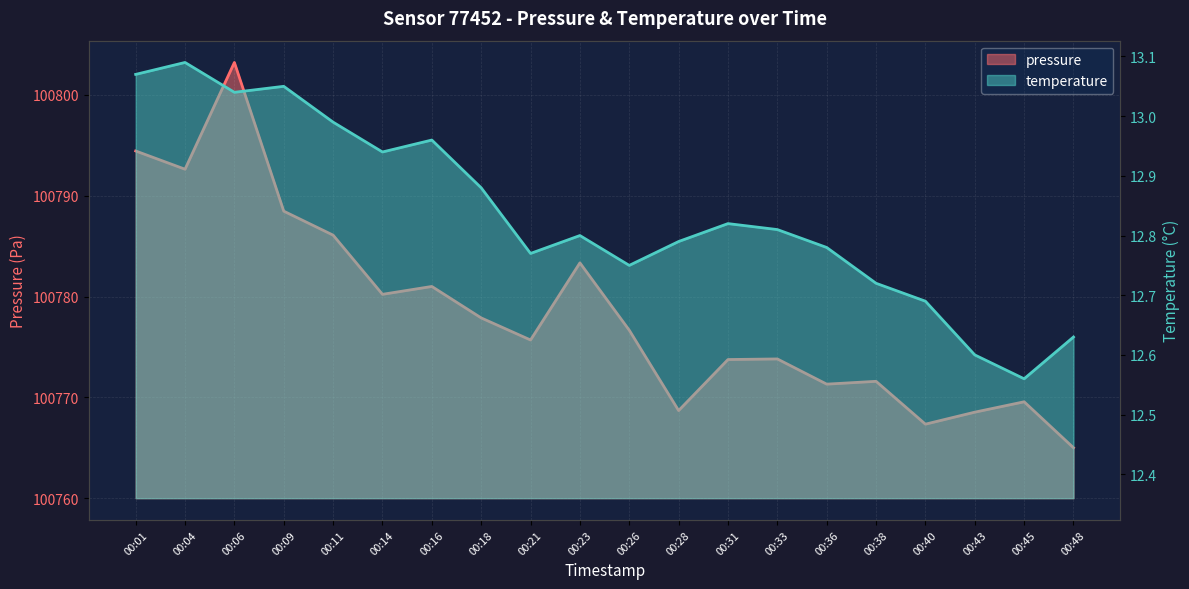

At which category does temperature reach its first local peak?

00:04